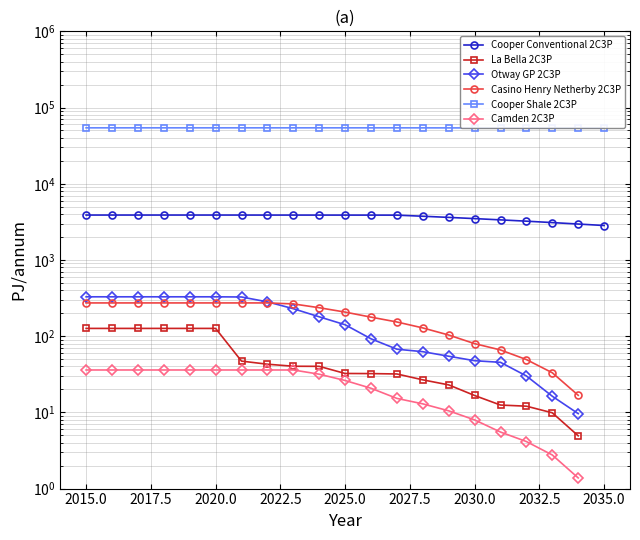

List the series in order of their peak value, highest first.

Cooper Shale 2C3P, Cooper Conventional 2C3P, Otway GP 2C3P, Casino Henry Netherby 2C3P, La Bella 2C3P, Camden 2C3P